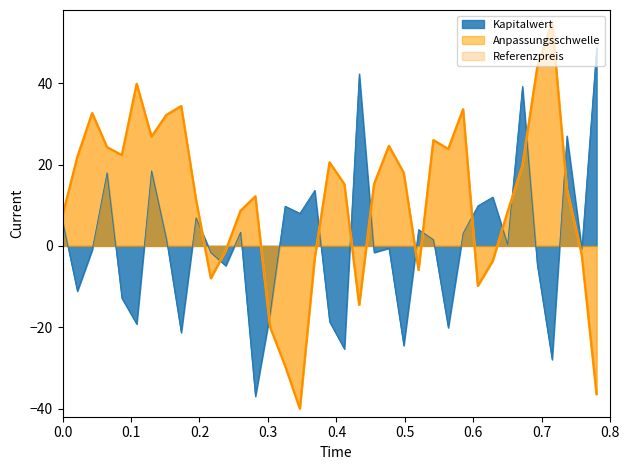

Which series ends up on top after the final intersection of Kapitalwert and Anpassungsschwelle?

Kapitalwert